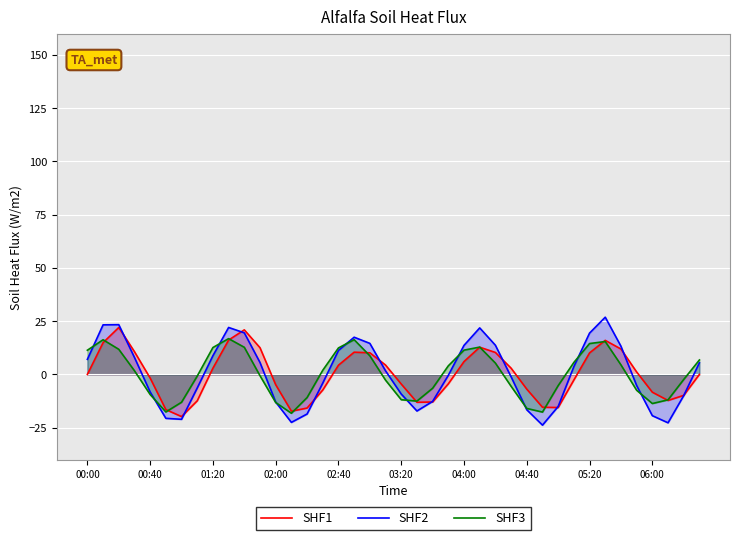

What is the smallest value displayed?

-23.8